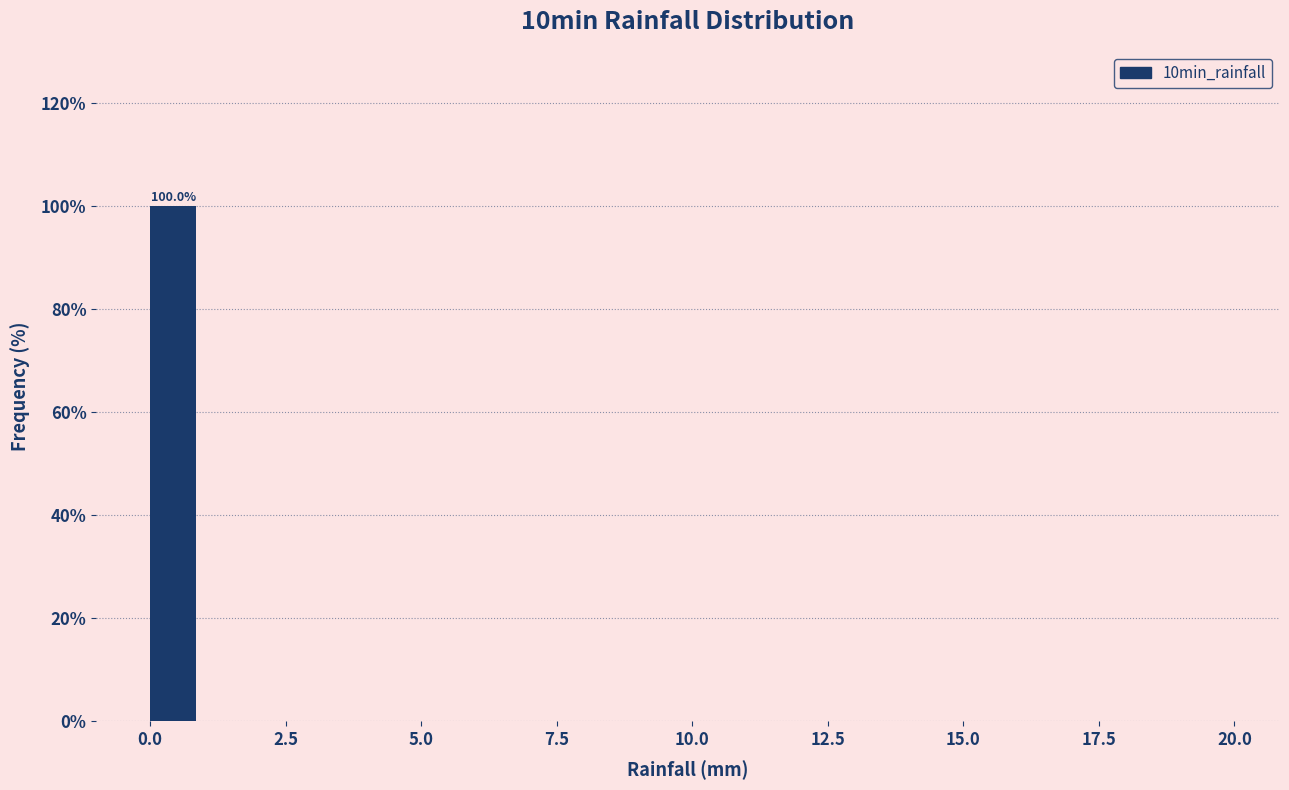

Read against the x-axis, roughly where is the centre of the tallest bar?

0.5